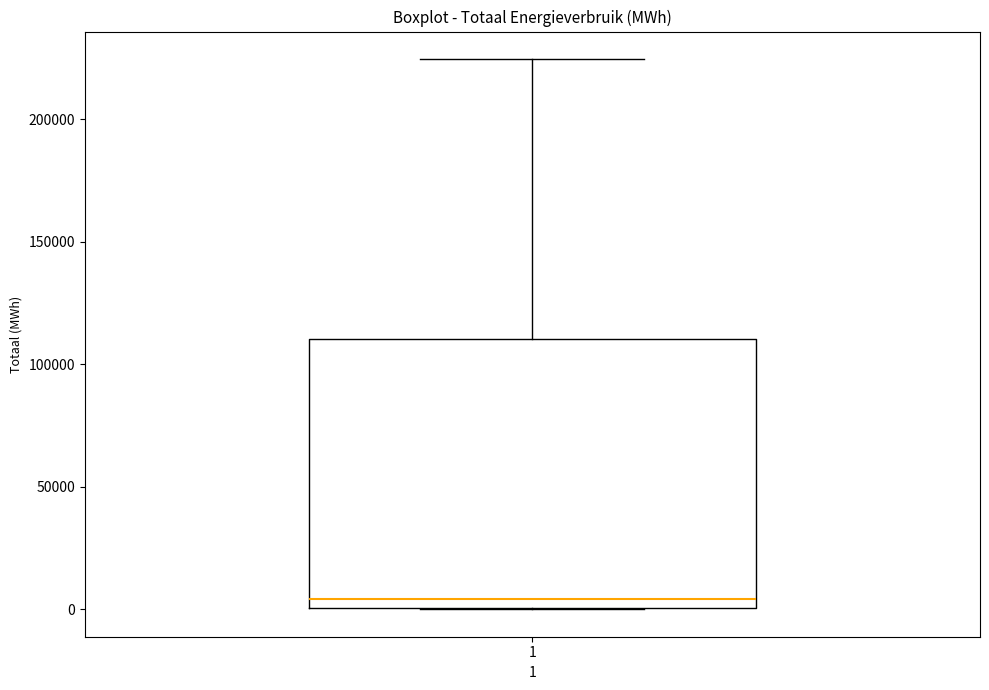

Where is the lower edge of the box at x = 1 on the y-axis? The values are not printed on the chart, so give them approximately, as read against the axis.

0